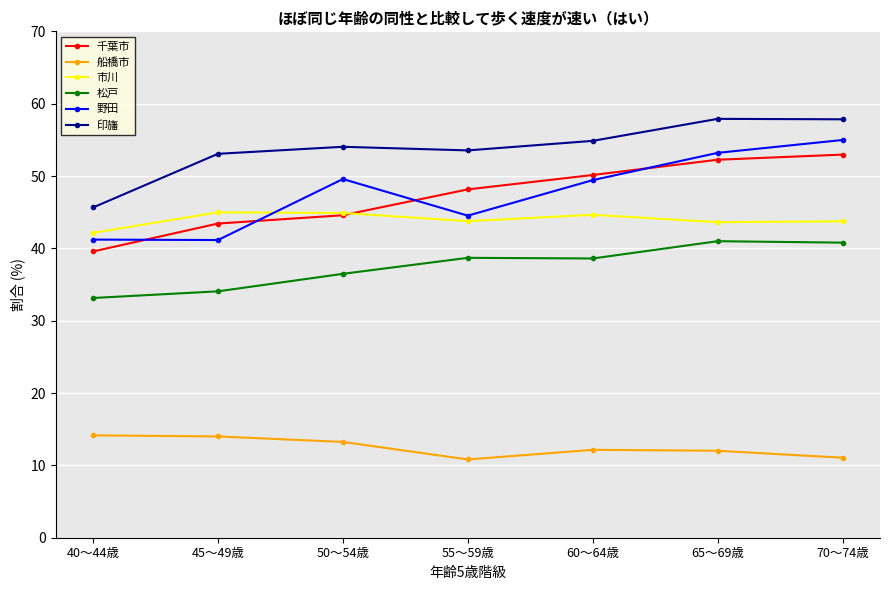

How many interior local peaks does the 市川 series have?

2